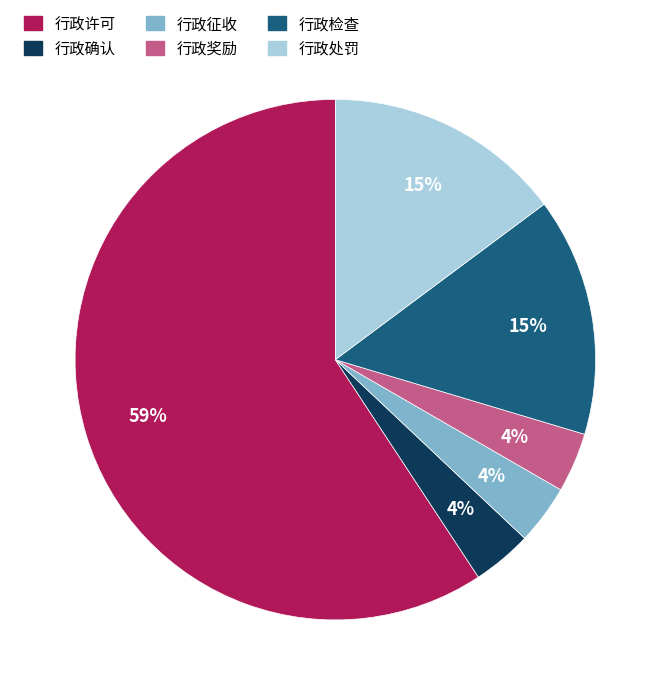

How many slices are in this pie chart?

6